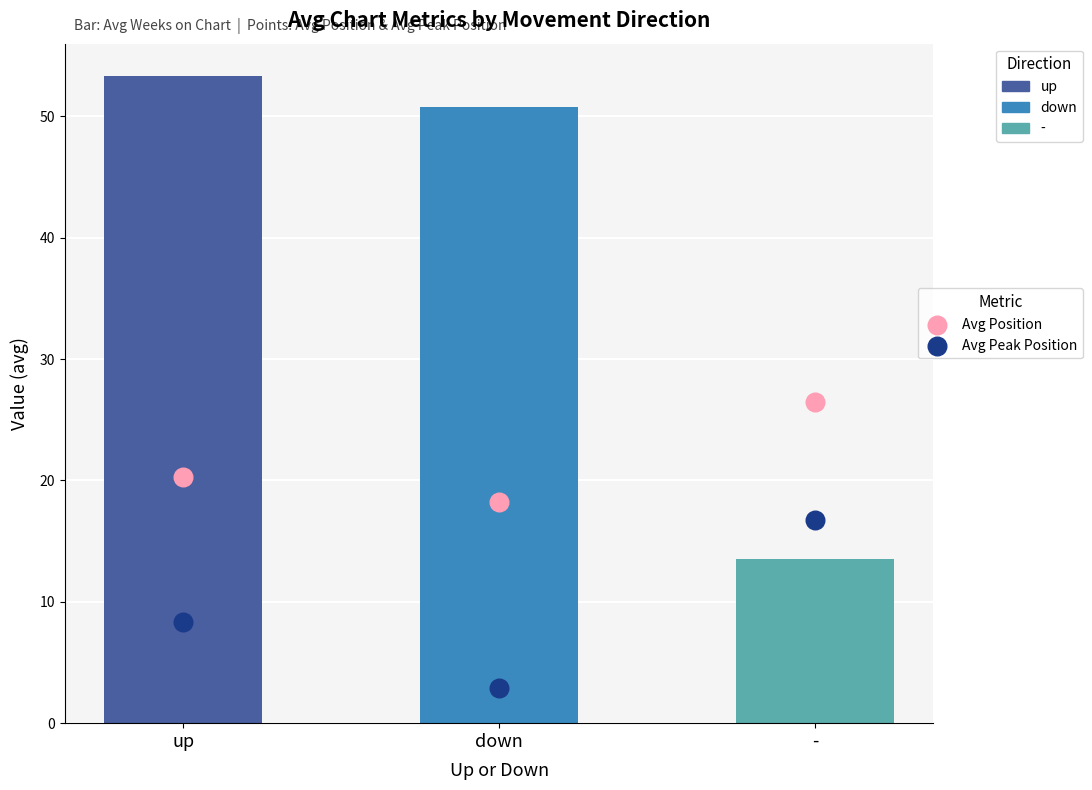

Which series contains the lowest Y value?

Avg Peak Position